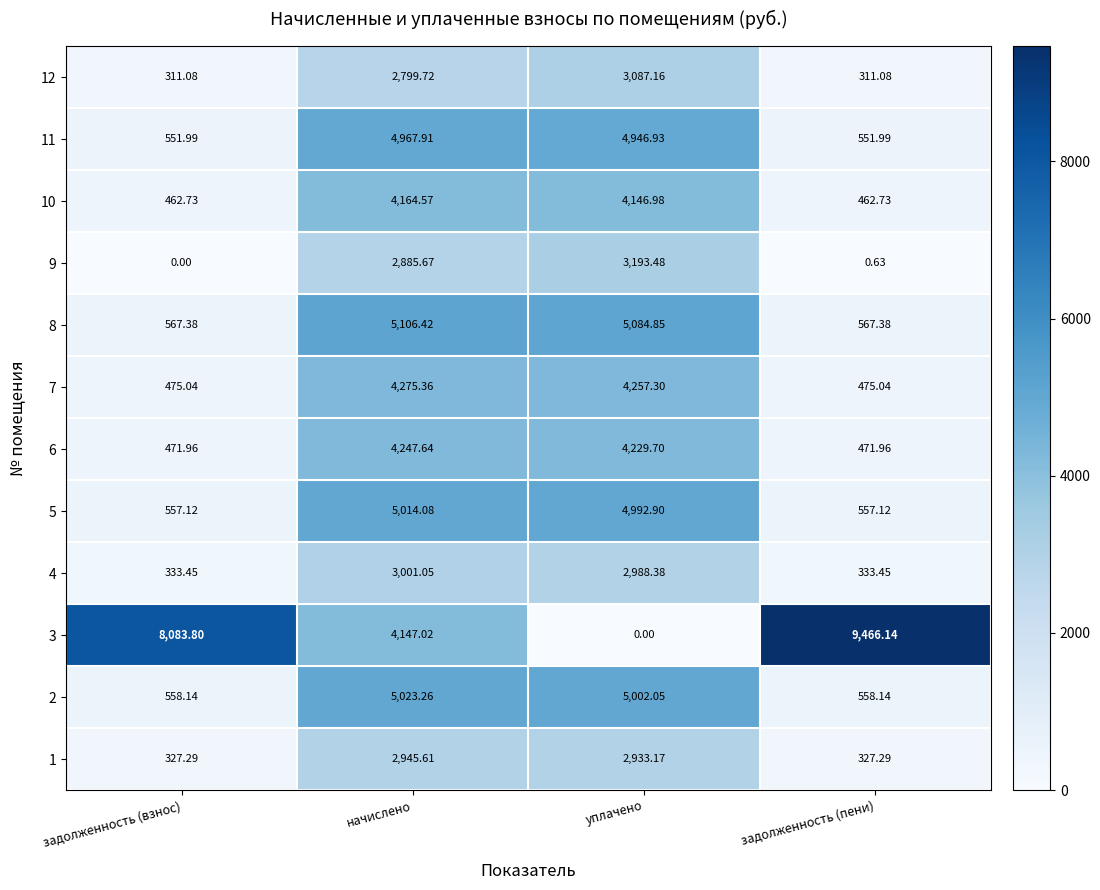

At which category is the sum across all series the highest?

начислено